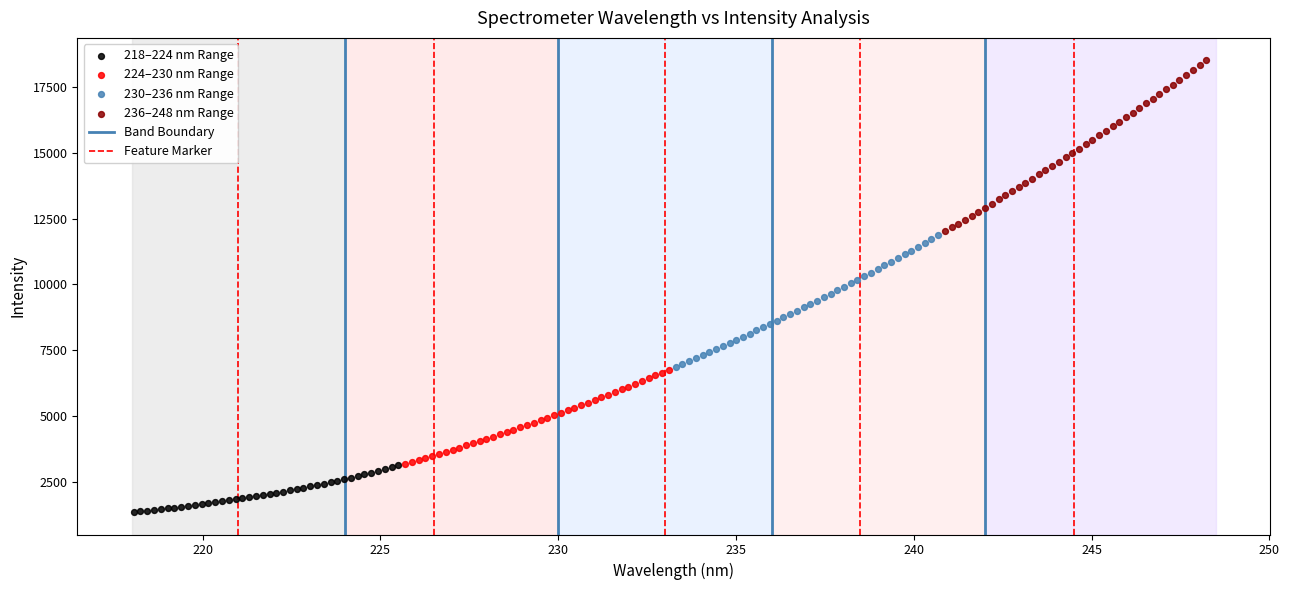

Which series reaches the maximum Y coordinate?

236–248 nm Range